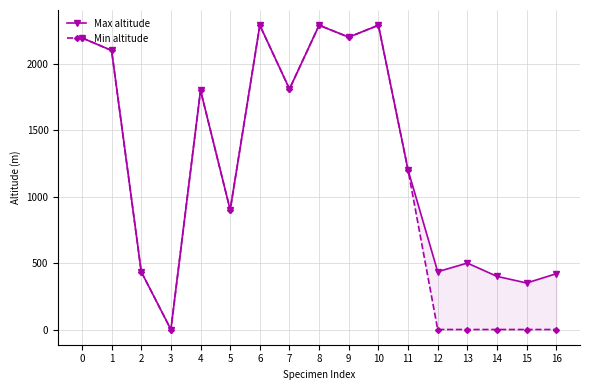

What is the value of the Max altitude point at the 8th from the left?

1810